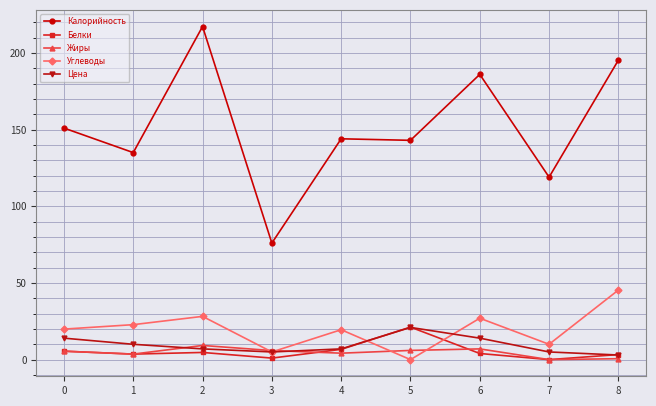

Which series changed the most between 1 and 3?

Калорийность